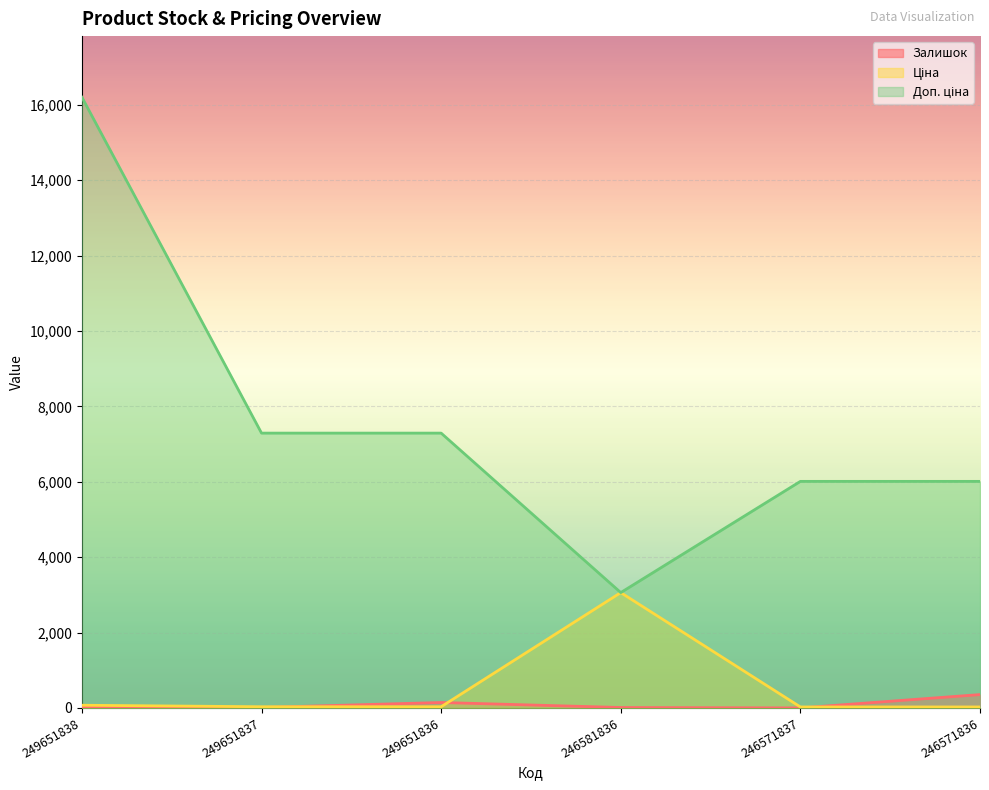

Read the Ціна value at 249651838.

72.0